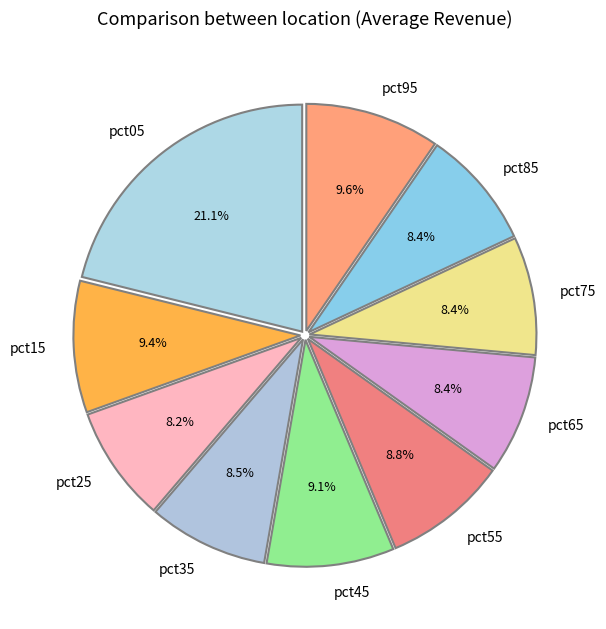

Which slice is the largest?

pct05